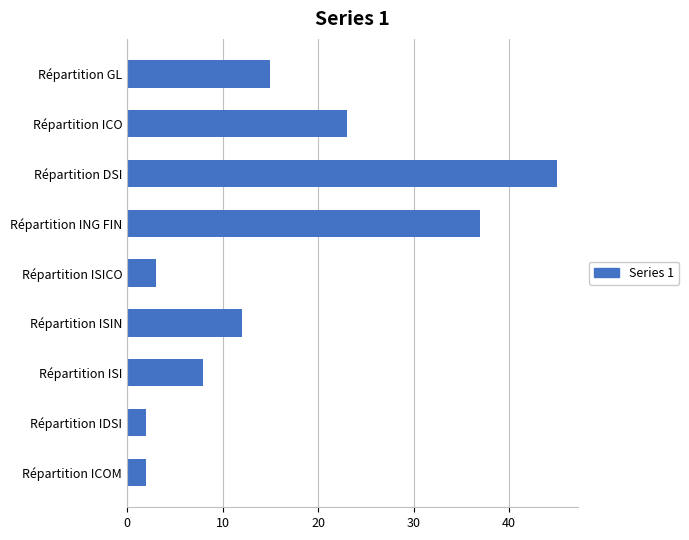

At which category does the chart reach its peak across all series?

Répartition DSI